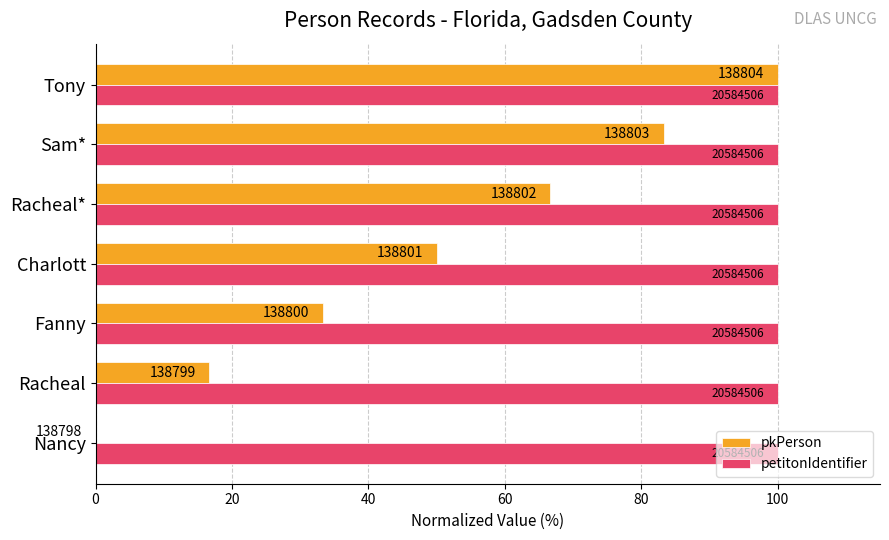

What are all the series names shown in the legend?

pkPerson, petitonIdentifier